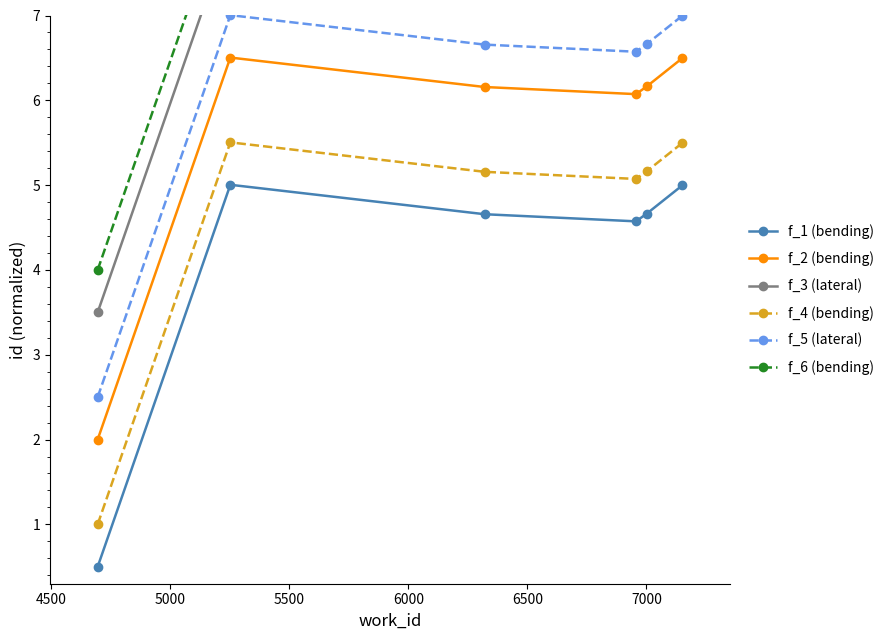

How many values in the f_2 (bending) series exceed 6?

5